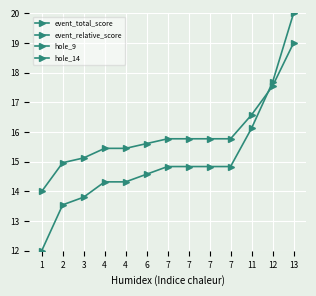

Rank the series at 3 from lowest to highest value.

hole_9, hole_14, event_total_score, event_relative_score